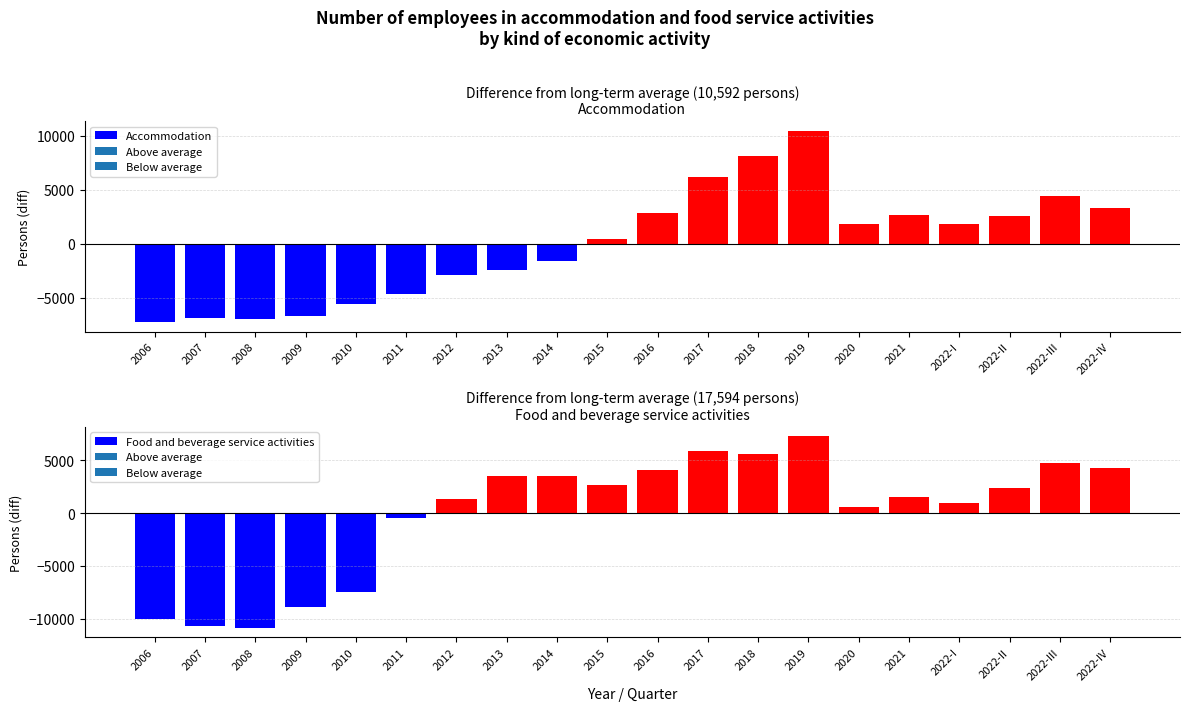

What is the smallest value displayed?

-10876.3